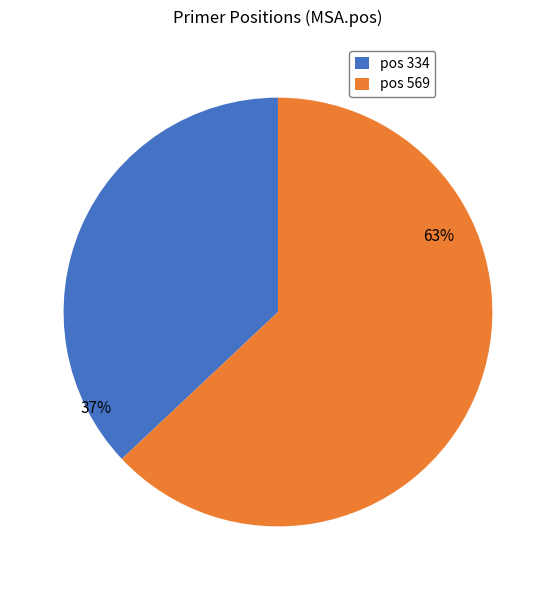

What is the ratio of the value at pos 334 to the value at pos 569?

0.6